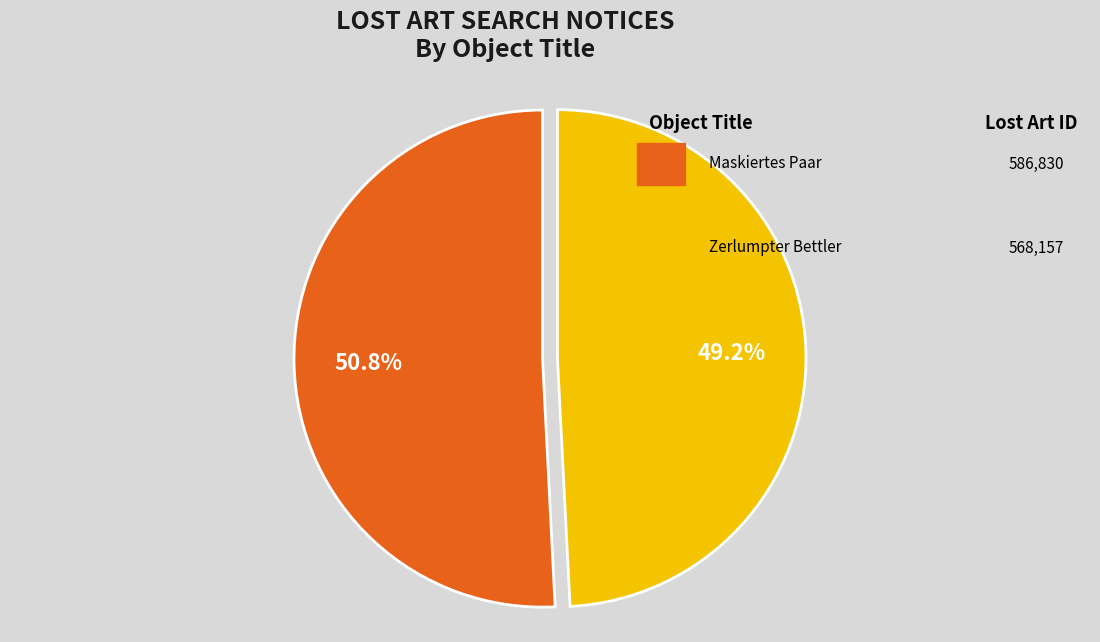

Count the number of slices in the pie.

2